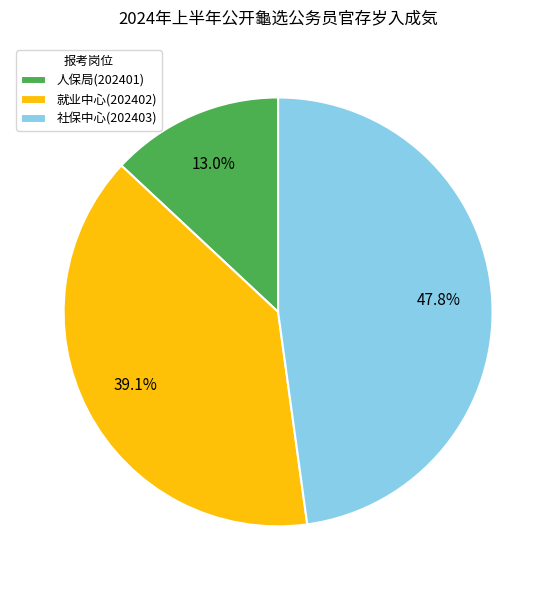

Which category has the biggest portion of the pie?

社保中心(202403)